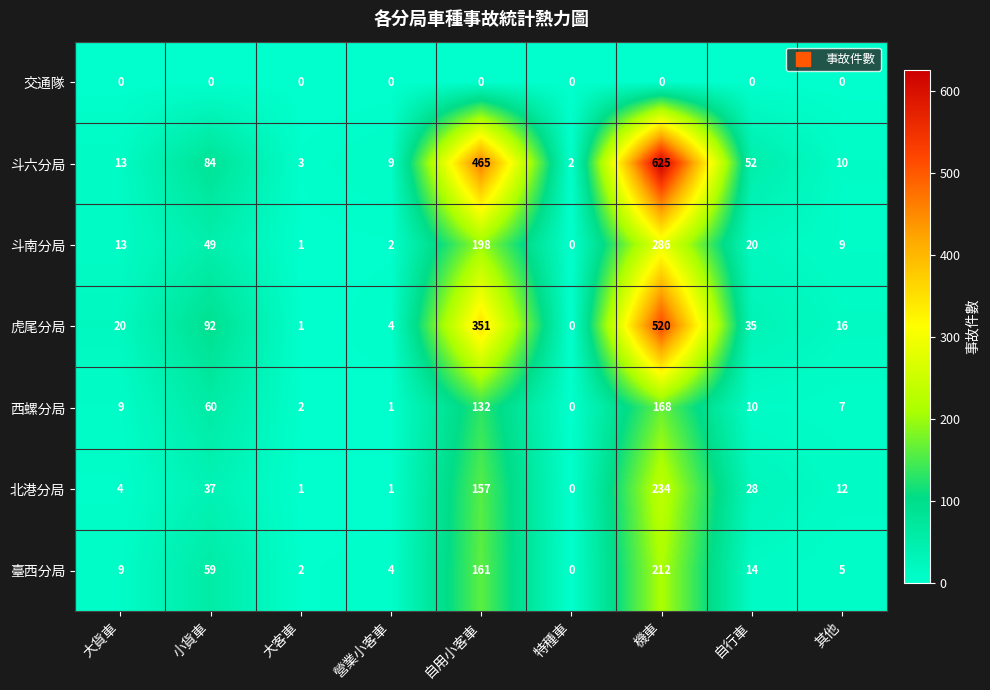

True or false: 虎尾分局 has a value of 1 at 大客車.

True